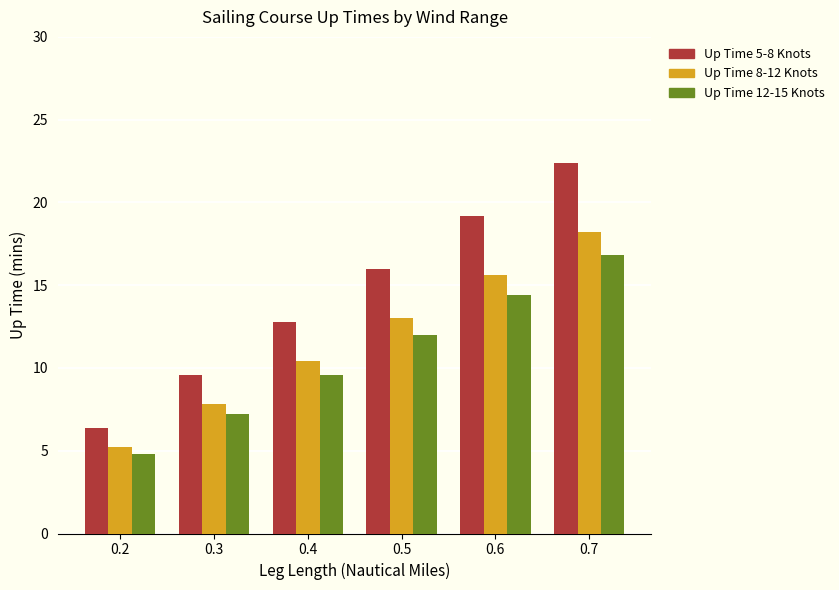

At which label is Up Time 5-8 Knots closest to 14?

0.4